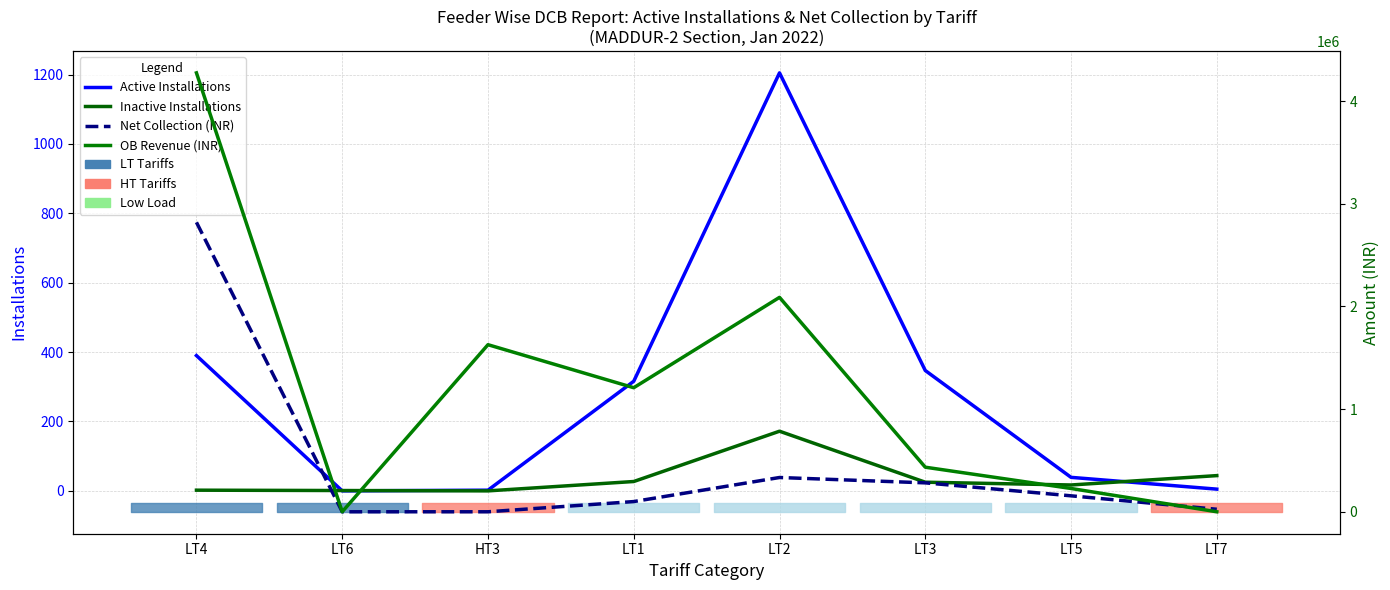

What are all the series names shown in the legend?

Active Installations, Inactive Installations, Net Collection (INR), OB Revenue (INR)